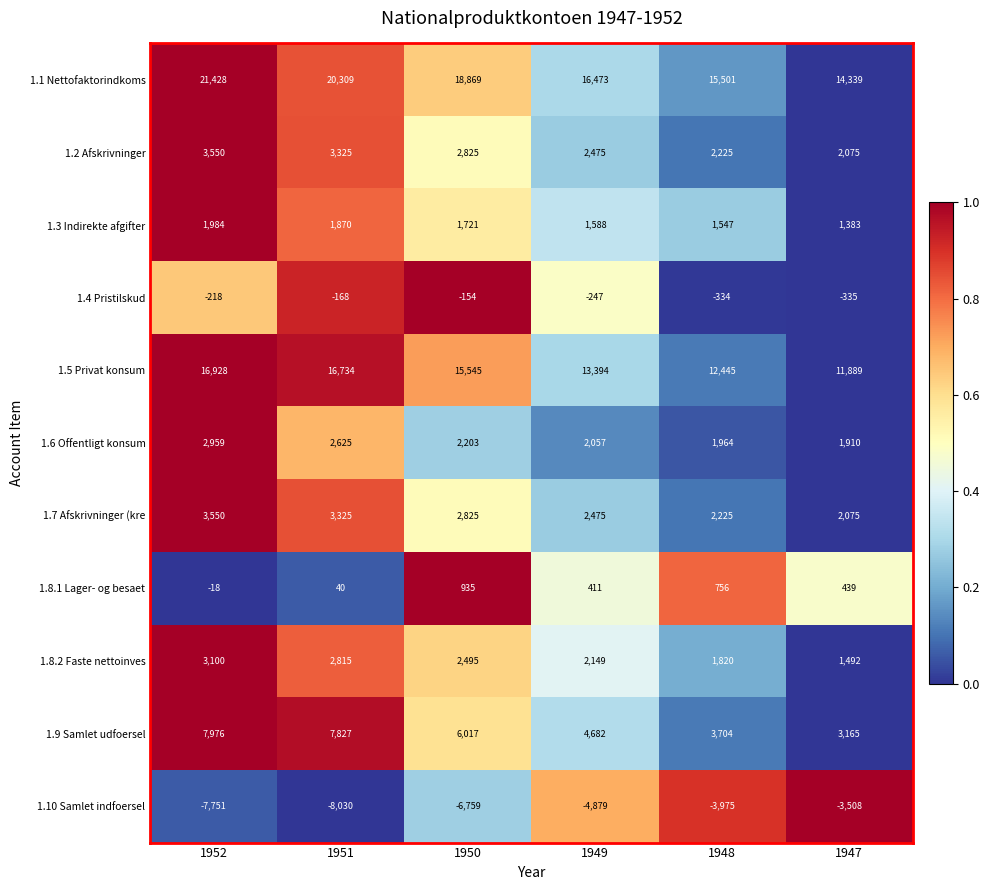

Which series changed the most between 1951 and 1948?

1.1 Nettofaktorindkoms